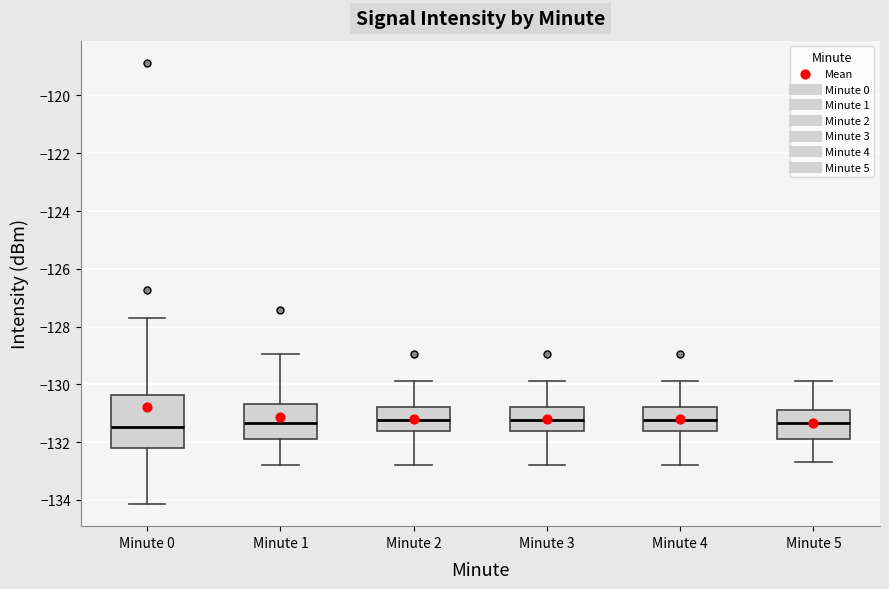

Where is the lower edge of the box for Minute 5 on the y-axis? The values are not printed on the chart, so give them approximately, as read against the axis.

-131.8